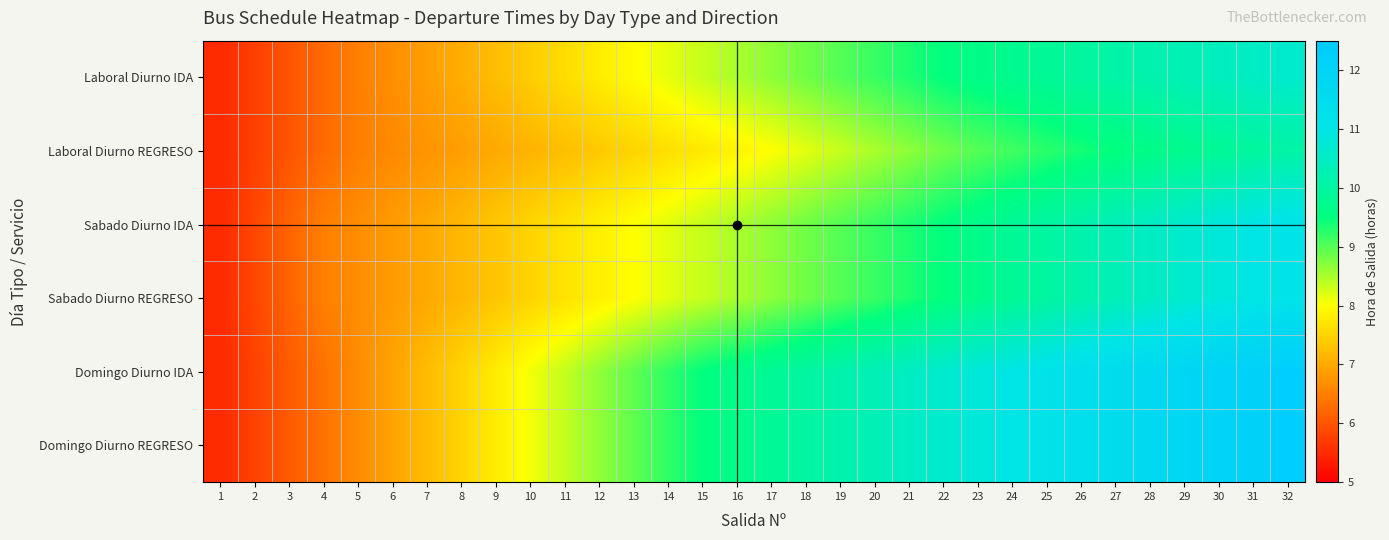

At which category is the sum across all series the highest?

32